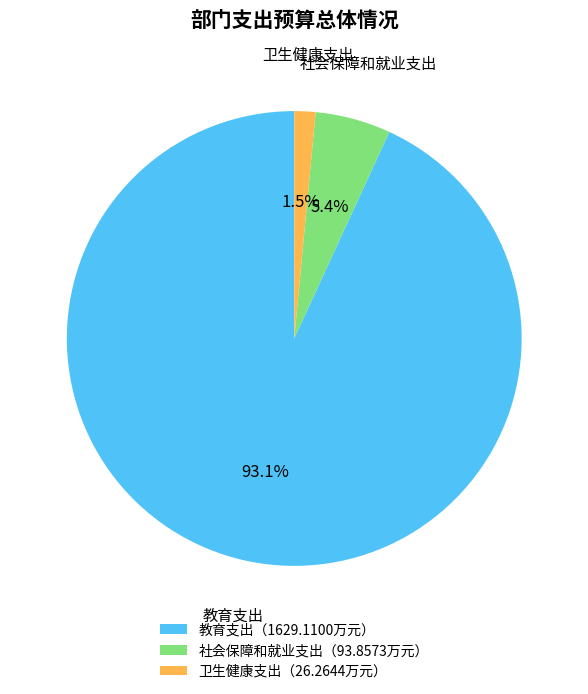

Which category has the biggest portion of the pie?

教育支出（1629.1100万元）